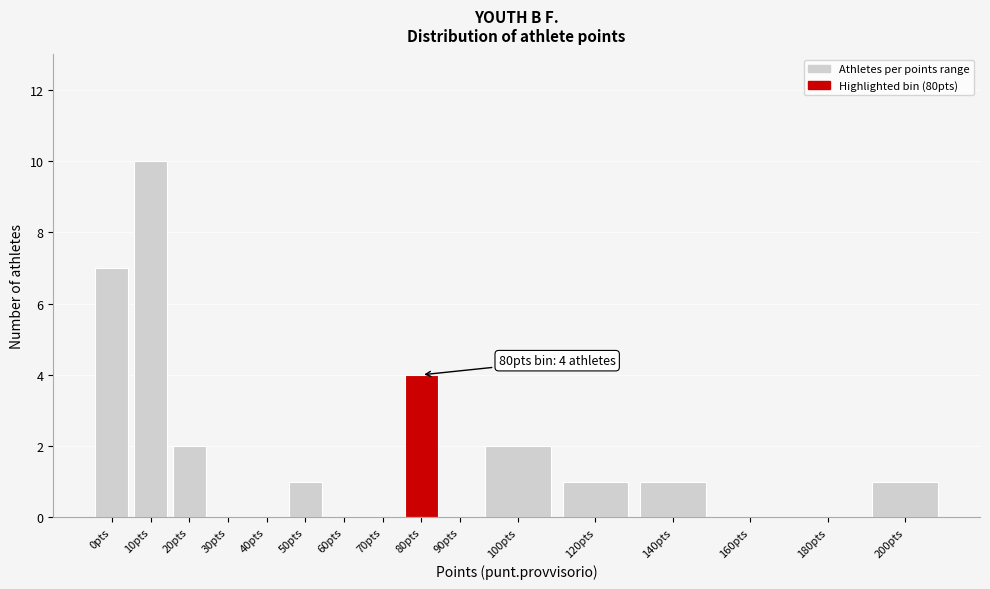

Reading left to right, transcribe all the data shown in this chart.

0pts=7	10pts=10	20pts=2	30pts=0	40pts=0	50pts=1	60pts=0	70pts=0	80pts=4	90pts=0	100pts=2	120pts=1	140pts=1	160pts=0	180pts=0	200pts=1